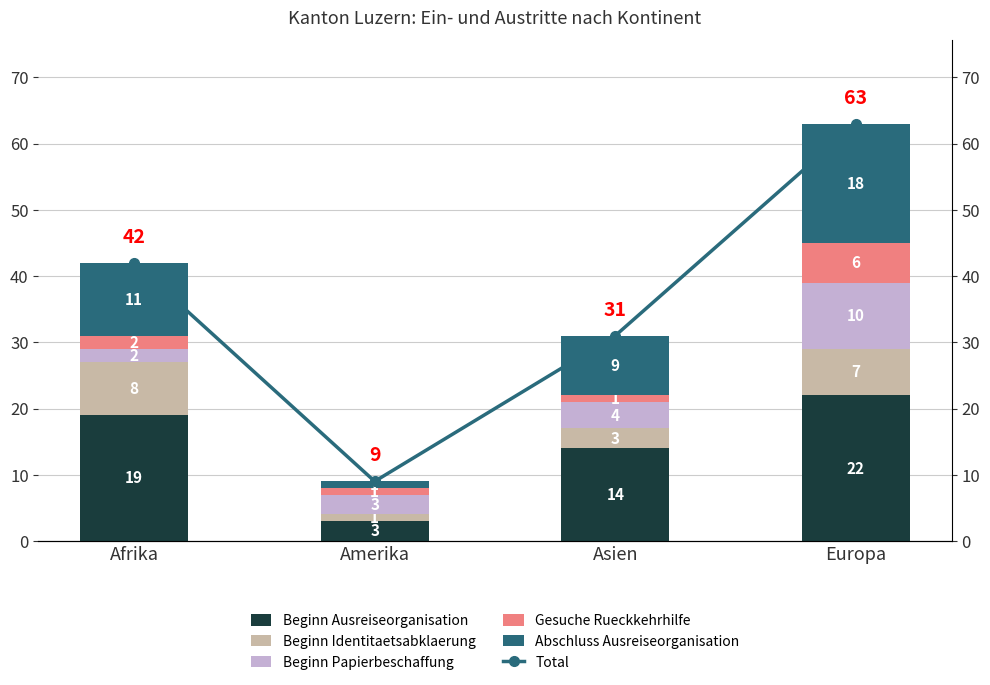

What is the maximum value for Beginn Ausreiseorganisation?

22